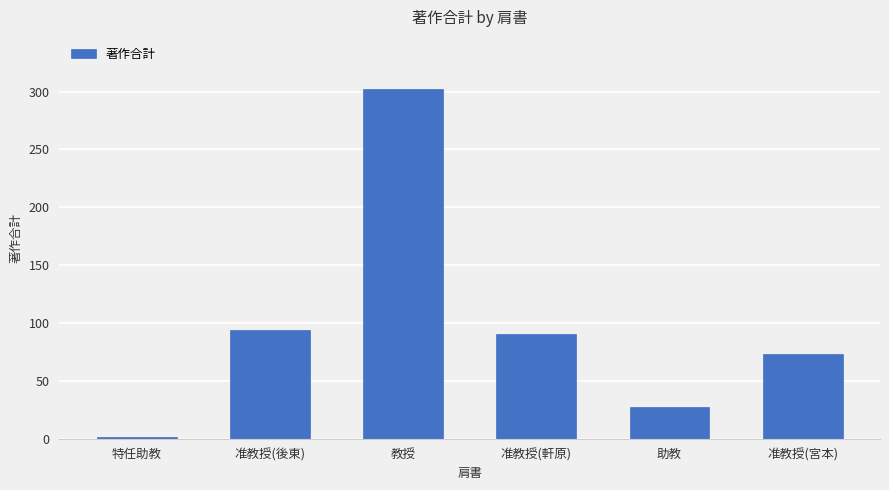

Reading right to left, what are all the values shown in this chart?

73	27	90	302	94	1